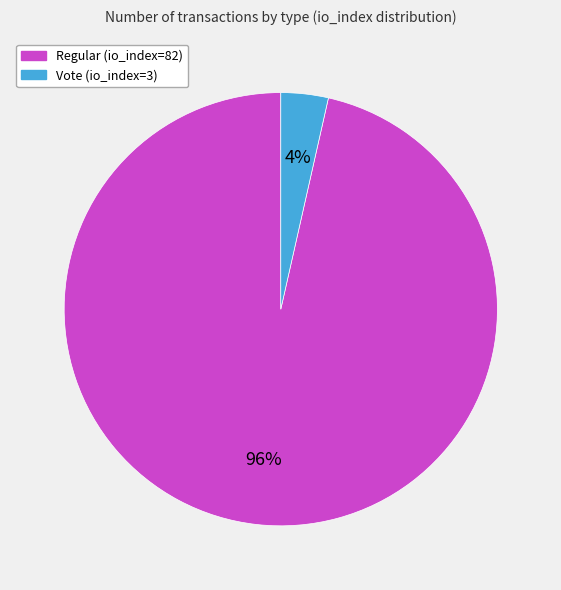

Which slice is the smallest?

Vote (io_index=3)